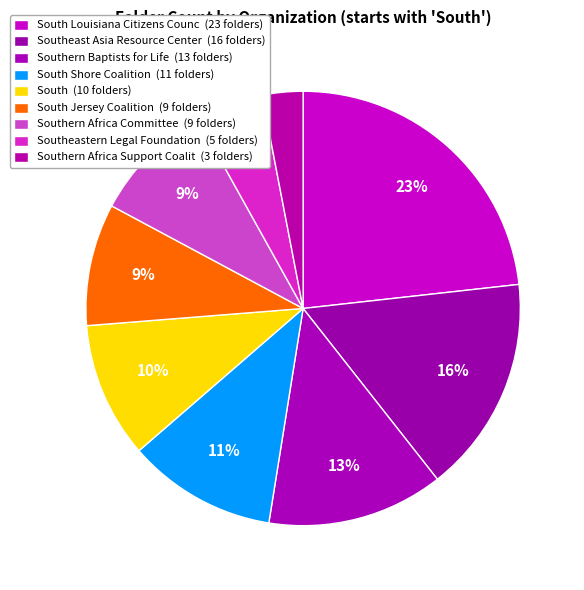

What is the largest slice in the pie chart?

South Louisiana Citizens Council